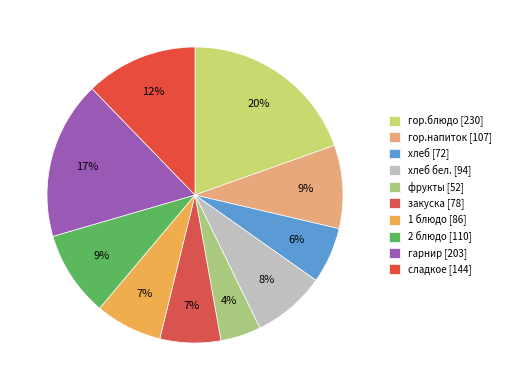

Which slice is the largest?

гор.блюдо